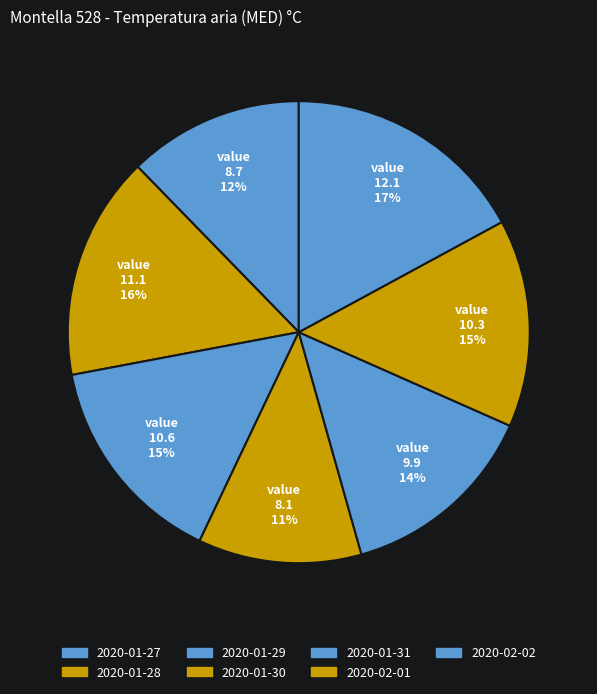

True or false: 2020-01-27 accounts for 12% of the total.

True